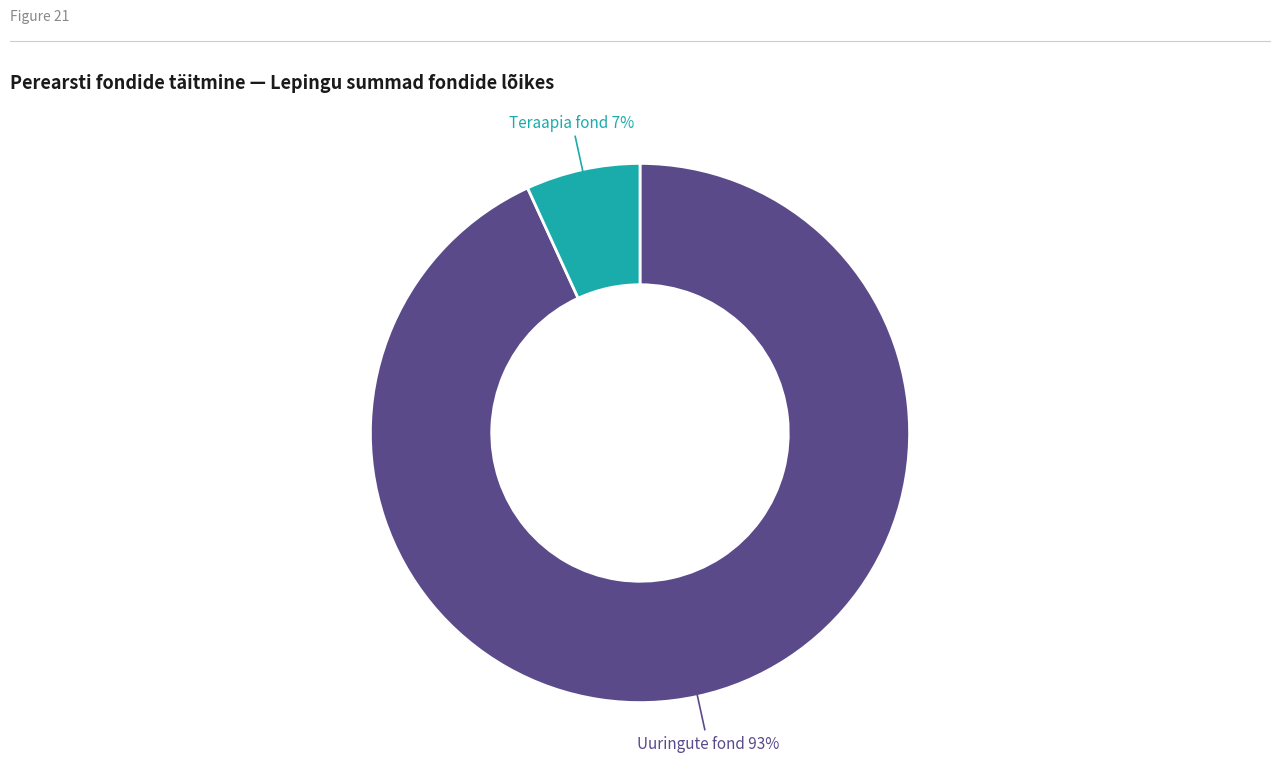

Combined, do Uuringute fond and Teraapia fond account for over 50%?

Yes